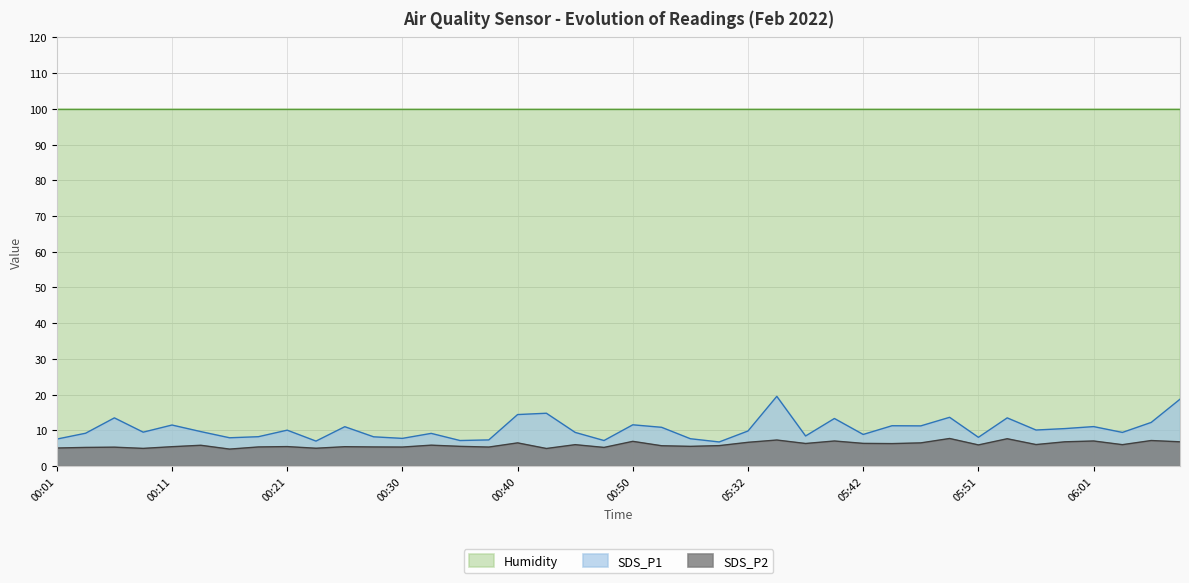

What value does the SDS_P1 series have at 00:06?

13.5